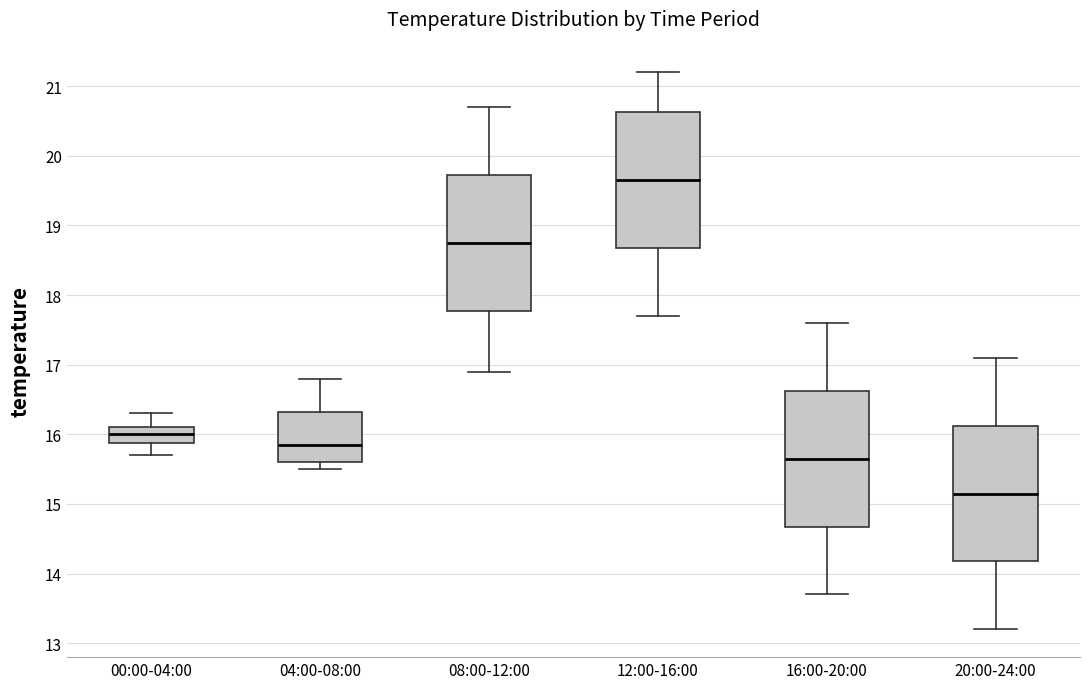

Reading left to right, read every box against the y-axis: the position of its median line, the range the box covers, and the ends of its whiskers. The values are not printed on the chart, so give them approximately, as read against the axis.

00:00-04:00: median 16.0, box 15.9 to 16.1, whiskers 15.7 to 16.3
04:00-08:00: median 15.9, box 15.6 to 16.3, whiskers 15.5 to 16.8
08:00-12:00: median 18.8, box 17.8 to 19.7, whiskers 16.9 to 20.7
12:00-16:00: median 19.7, box 18.7 to 20.6, whiskers 17.7 to 21.2
16:00-20:00: median 15.7, box 14.7 to 16.6, whiskers 13.7 to 17.6
20:00-24:00: median 15.2, box 14.2 to 16.1, whiskers 13.2 to 17.1